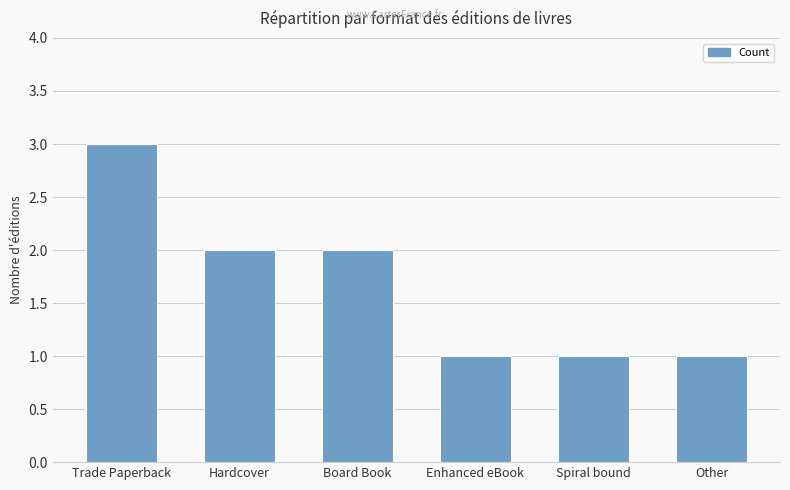

What is the sum of the values at Hardcover and Other?

3